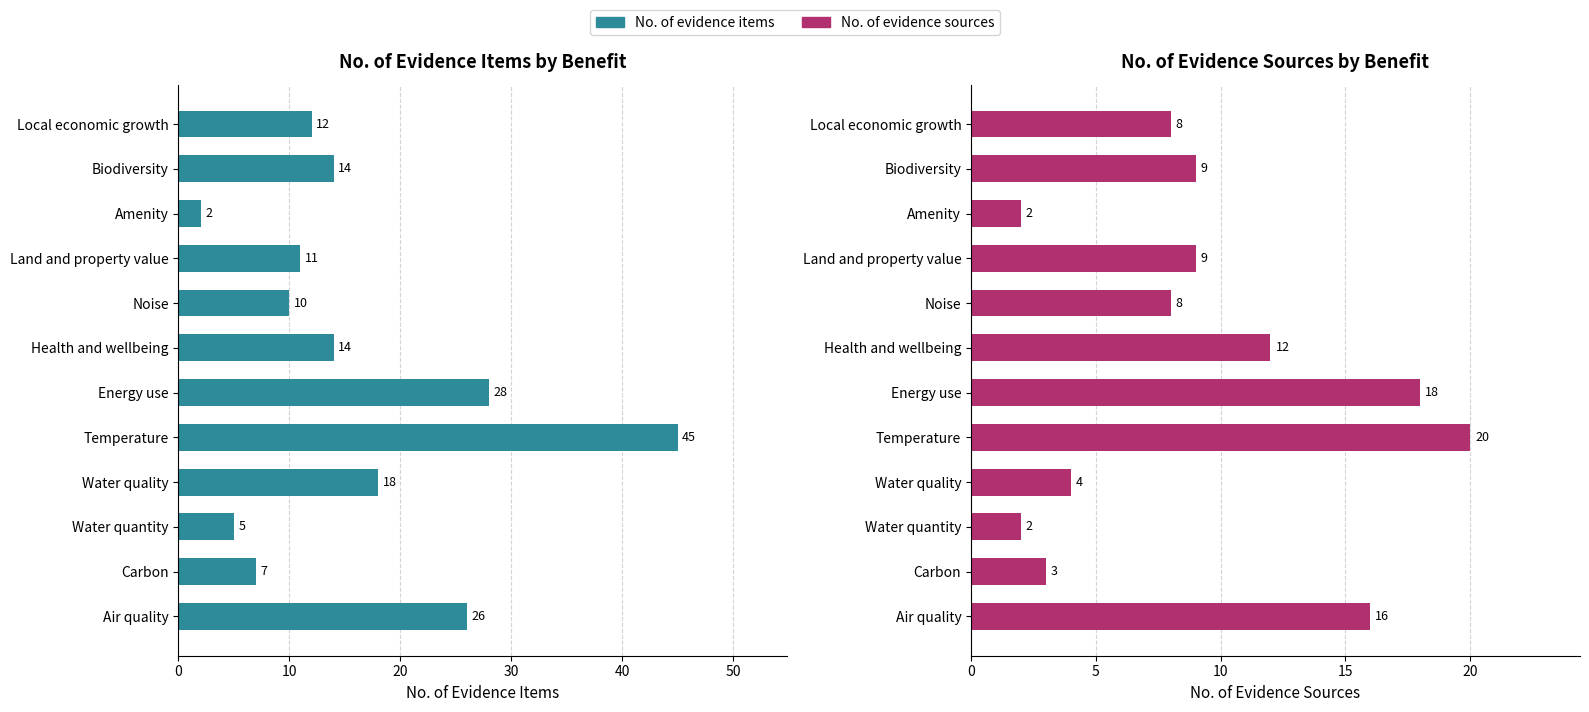

How many bars are there in each group?

2